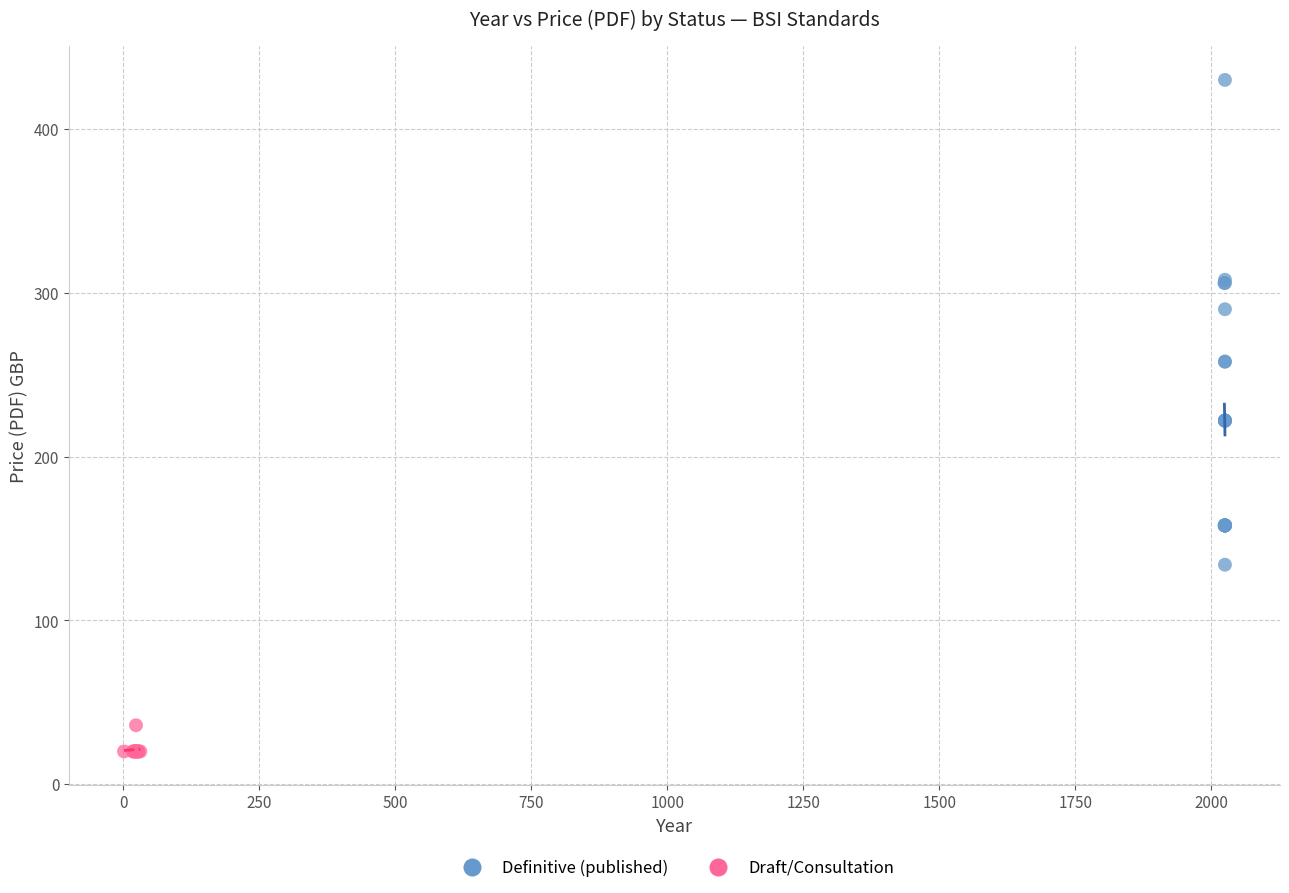

Which series contains the highest Y value?

Definitive (published)